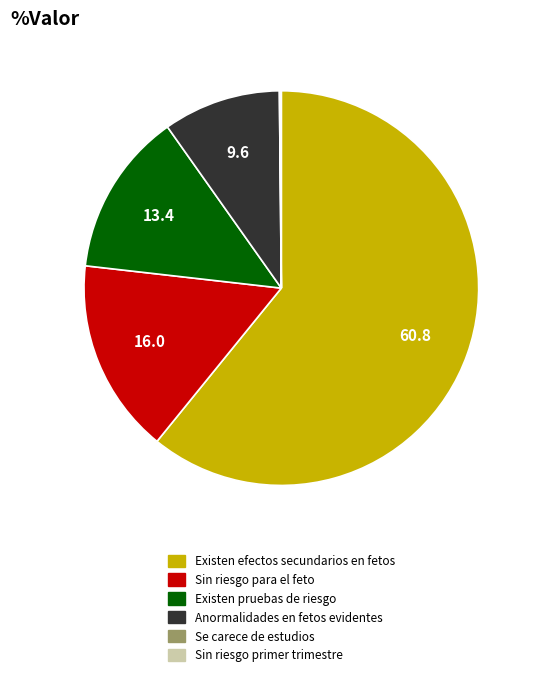

Does any single category account for the majority?

Yes